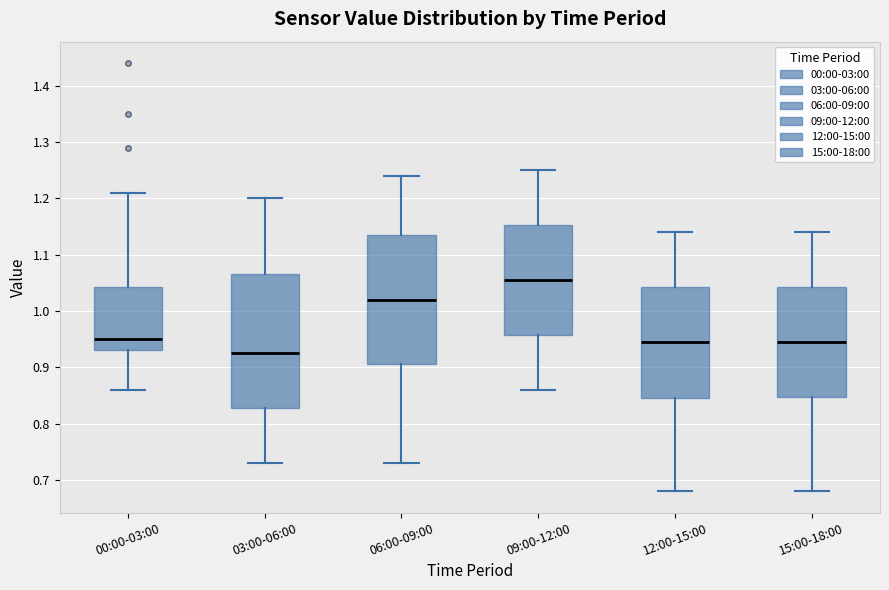

Reading left to right, read every box against the y-axis: the position of its median line, the range the box covers, and the ends of its whiskers. The values are not printed on the chart, so give them approximately, as read against the axis.

00:00-03:00: median 0.95, box 0.93 to 1.04, whiskers 0.86 to 1.21
03:00-06:00: median 0.93, box 0.83 to 1.07, whiskers 0.73 to 1.20
06:00-09:00: median 1.02, box 0.91 to 1.14, whiskers 0.73 to 1.24
09:00-12:00: median 1.06, box 0.96 to 1.15, whiskers 0.86 to 1.25
12:00-15:00: median 0.95, box 0.85 to 1.04, whiskers 0.68 to 1.14
15:00-18:00: median 0.95, box 0.85 to 1.04, whiskers 0.68 to 1.14